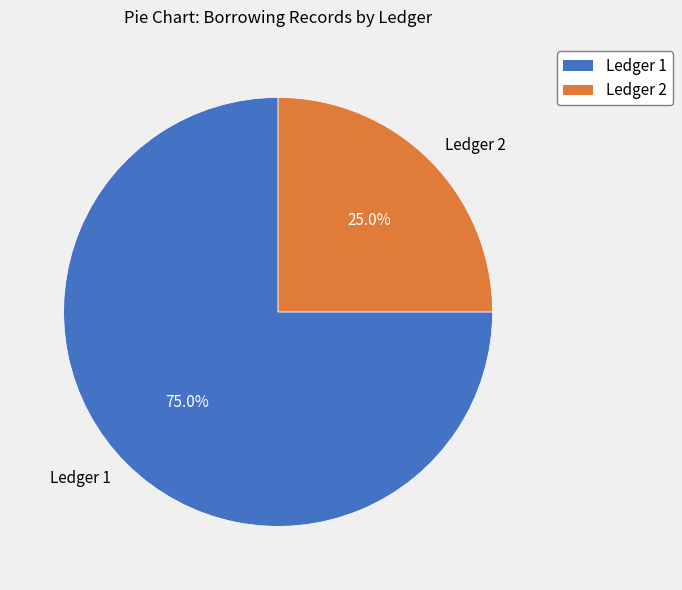

What percentage is the Ledger 2 slice, to the nearest percent?

25%